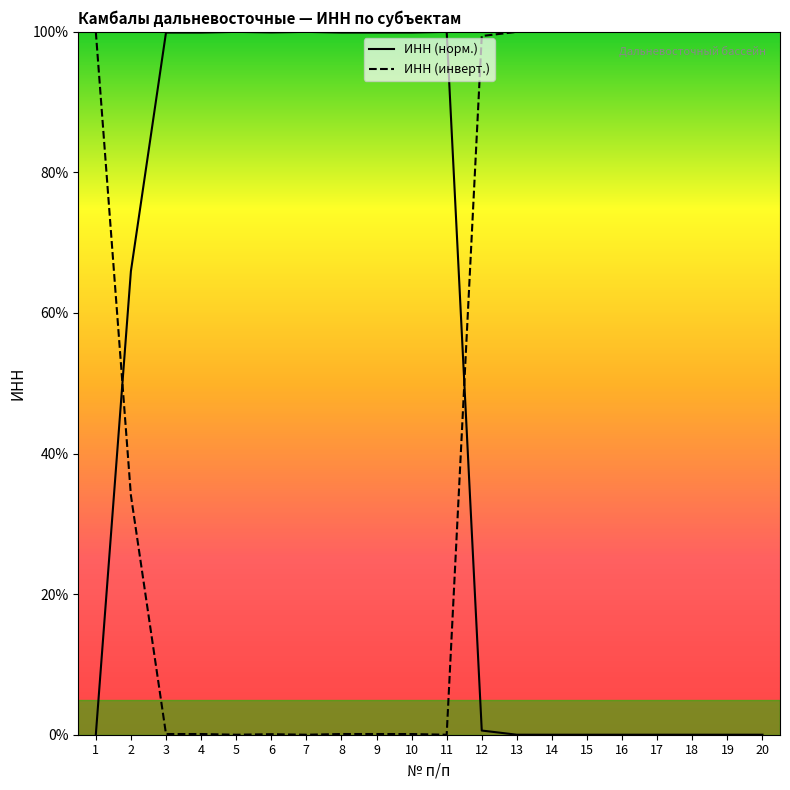

What are all the series names shown in the legend?

ИНН (норм.), ИНН (инверт.)